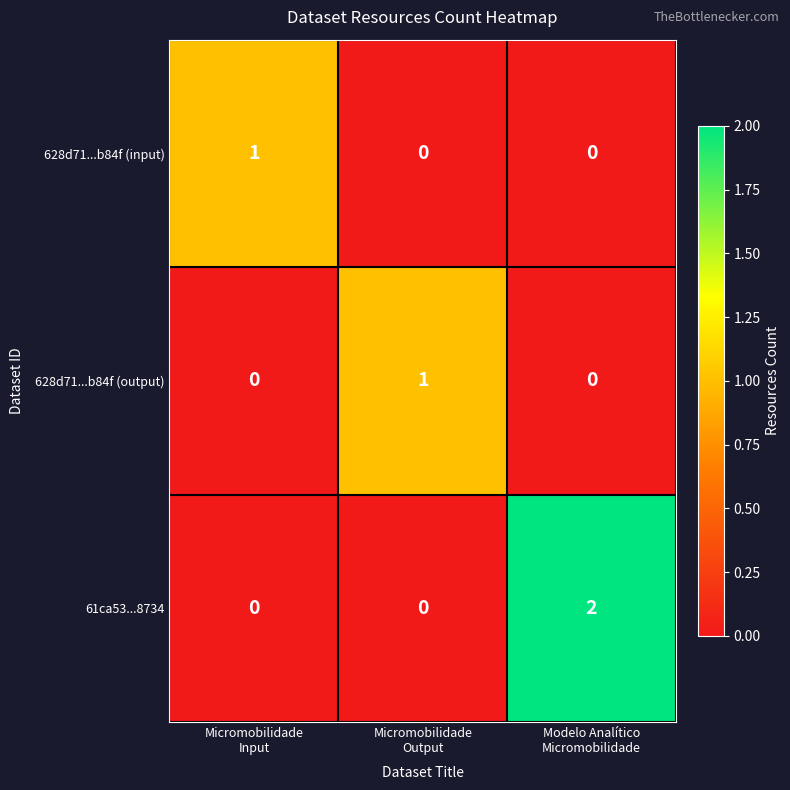

What is the spread (max minus min) of values at Micromobilidade
Output?

1